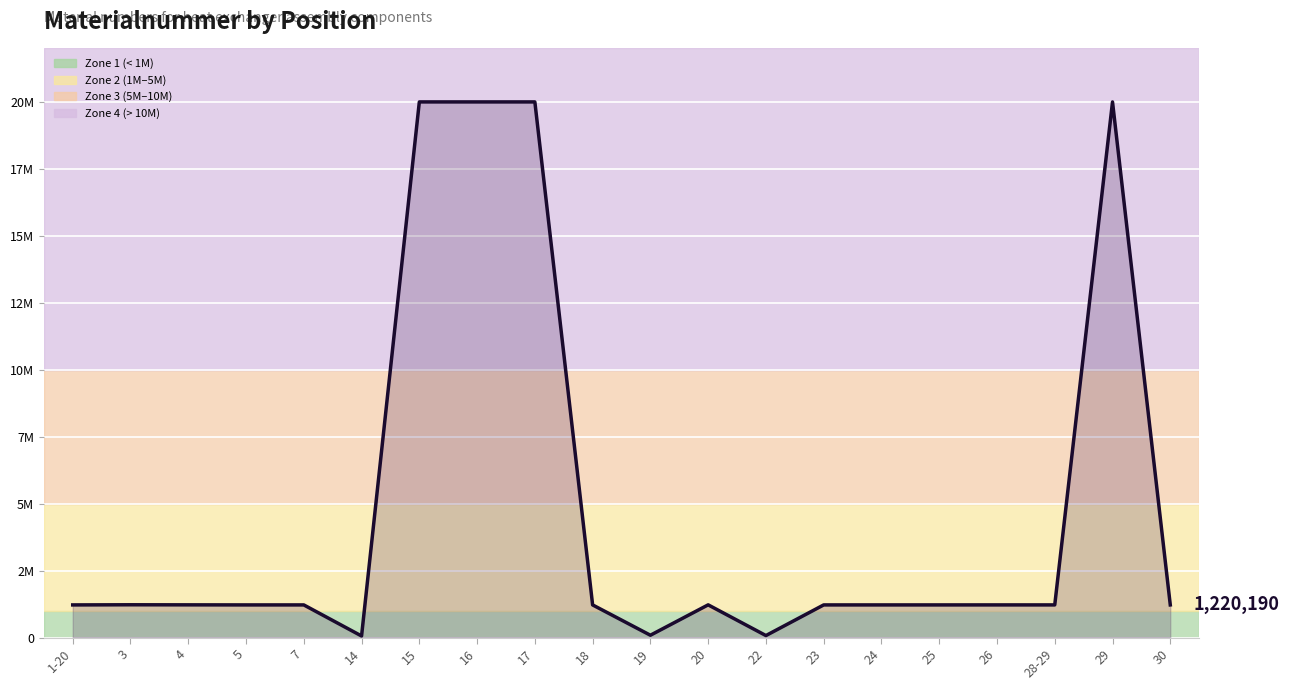

List the labels in order of value, largest first.

17, 16, 15, 29, 3, 20, 4, 26, 28-29, 30, 1-20, 5, 7, 18, 25, 24, 23, 19, 22, 14